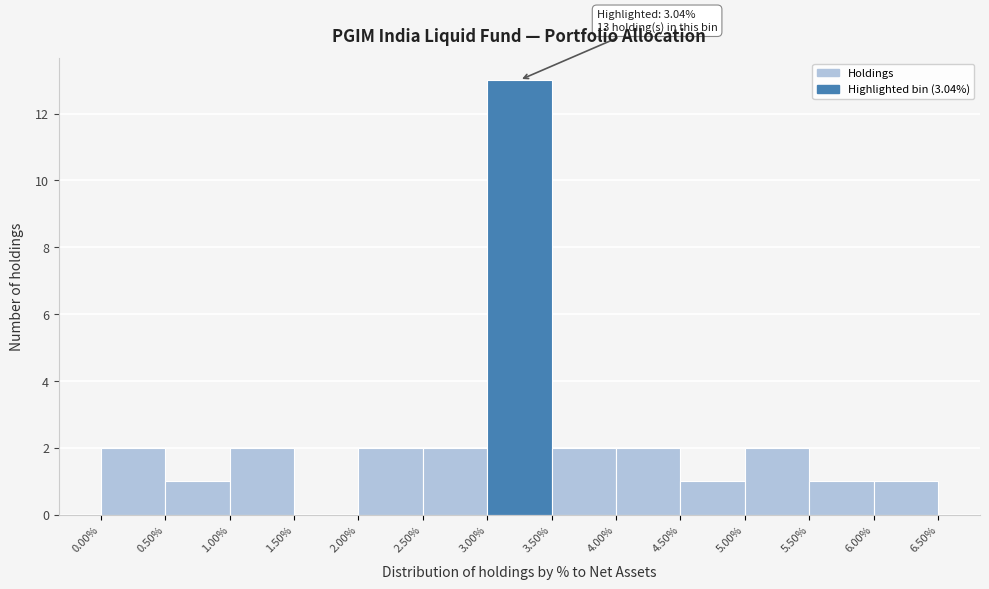

Over which range of the x-axis is the bar tallest?

3.00% to 3.50%